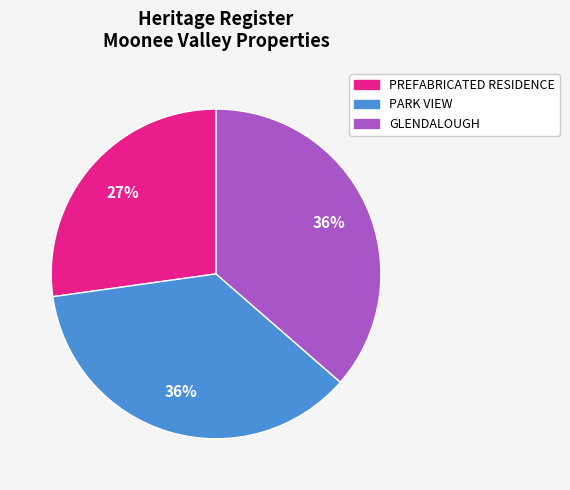

How many segments does this pie chart have?

3